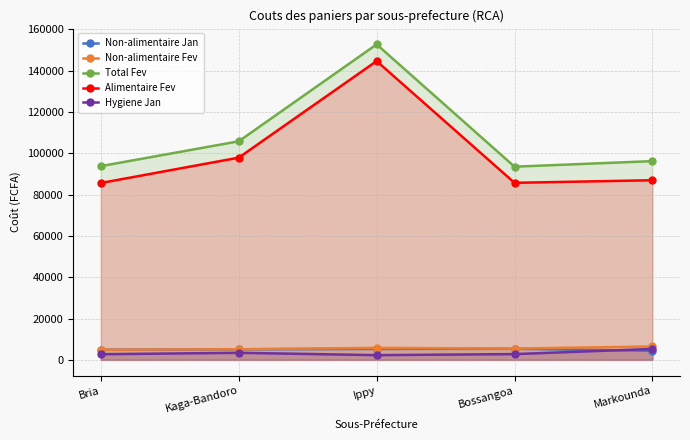

What is the total value across all series at Ippy?

310848.2